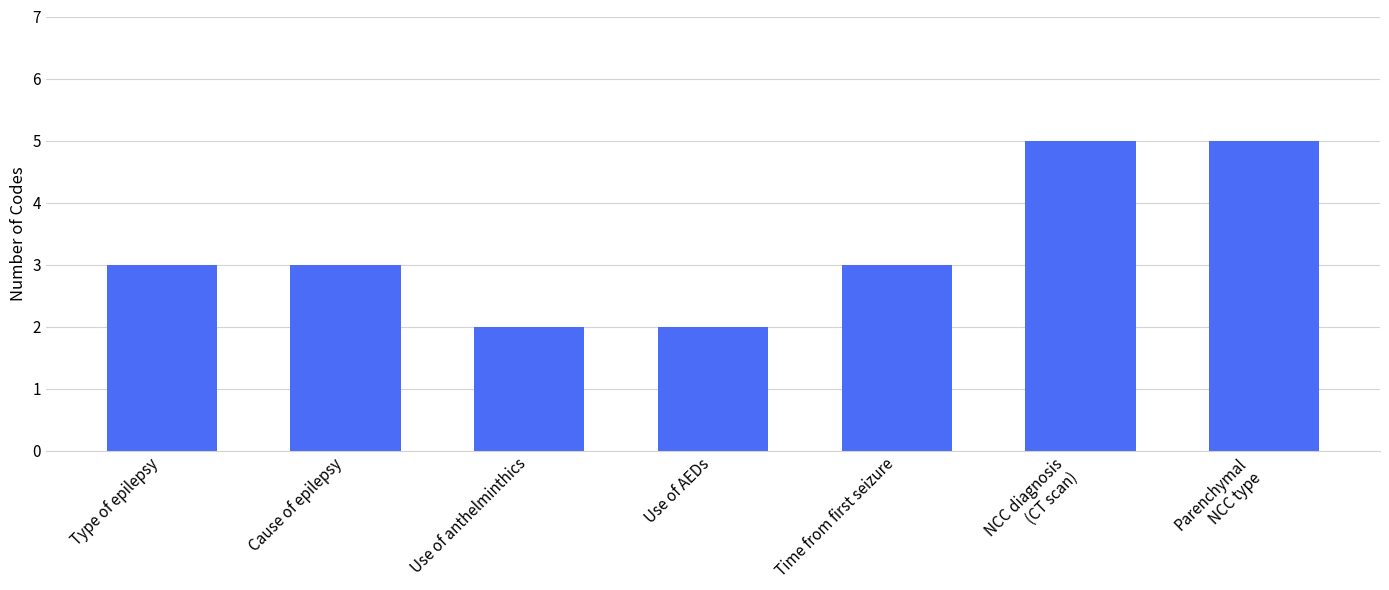

What is the maximum value shown in the chart?

5